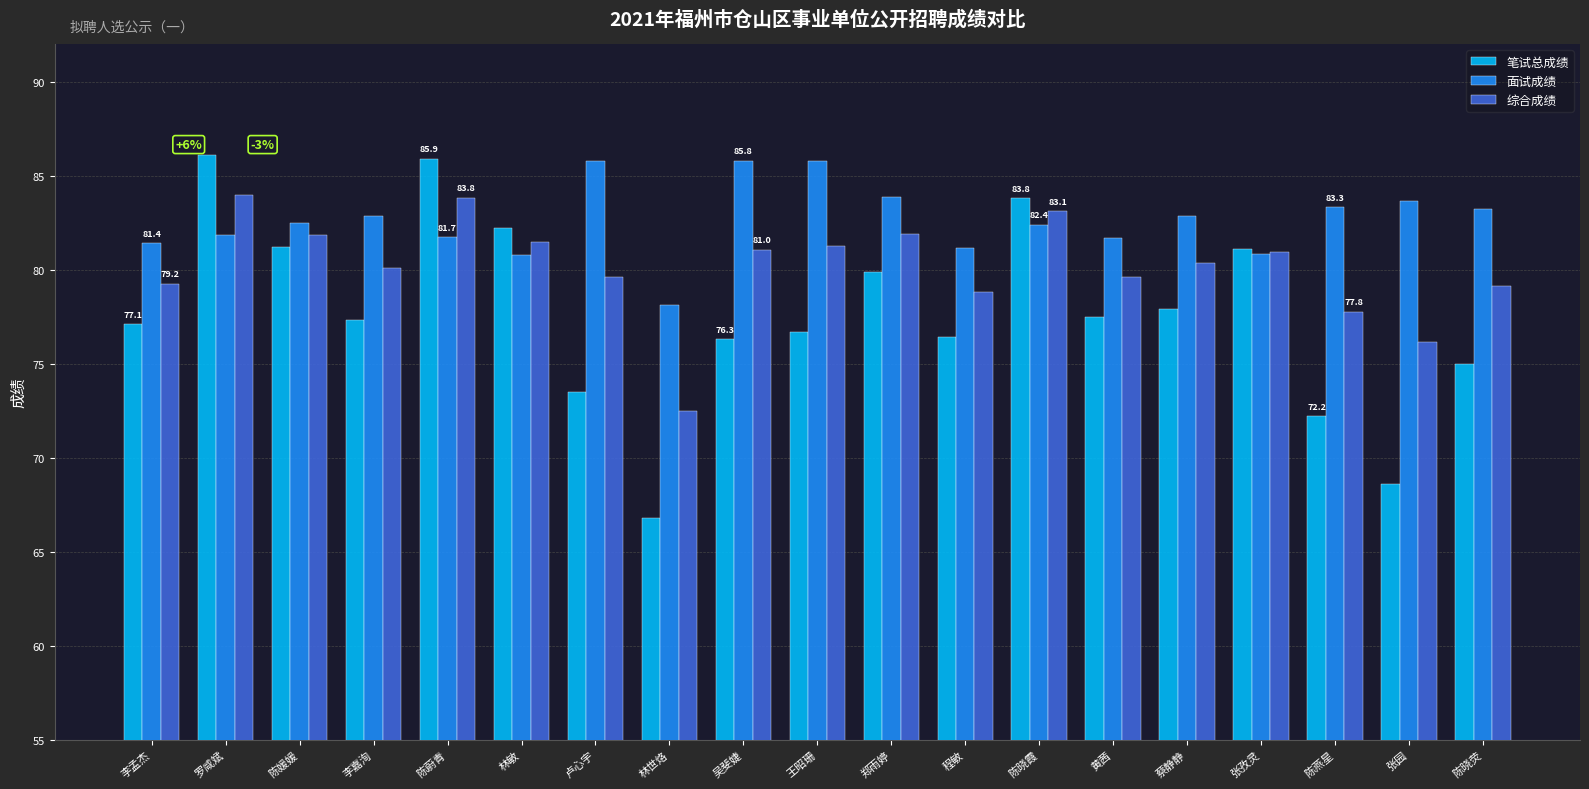

Does the chart contain stacked bars?

No